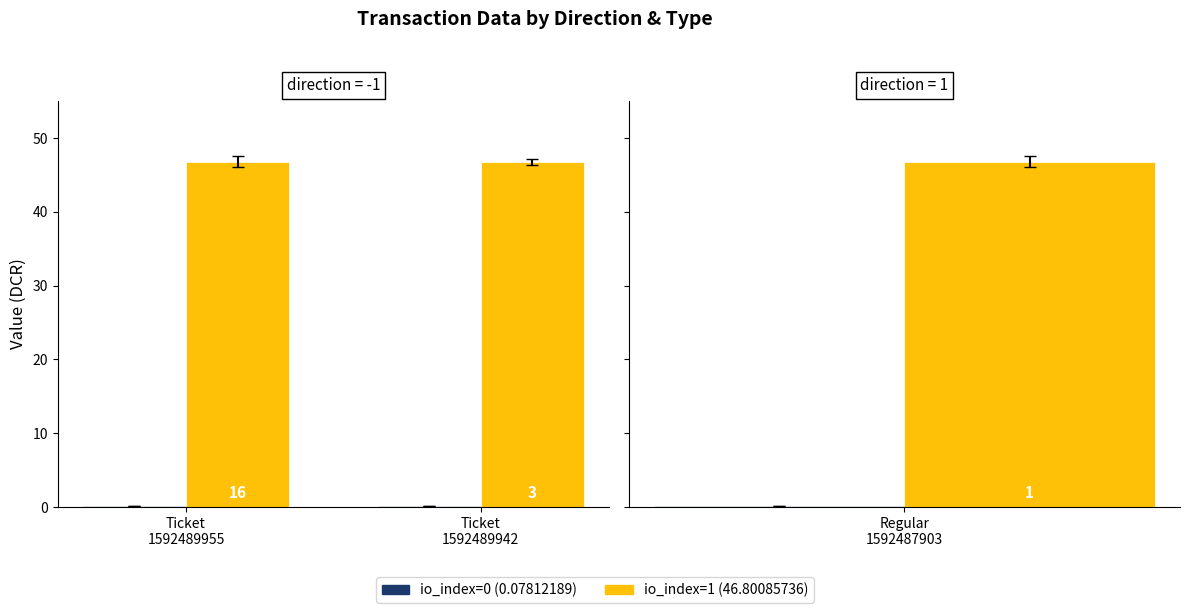

Rank the series by their average value, from highest to lowest.

io_index=1, io_index=0